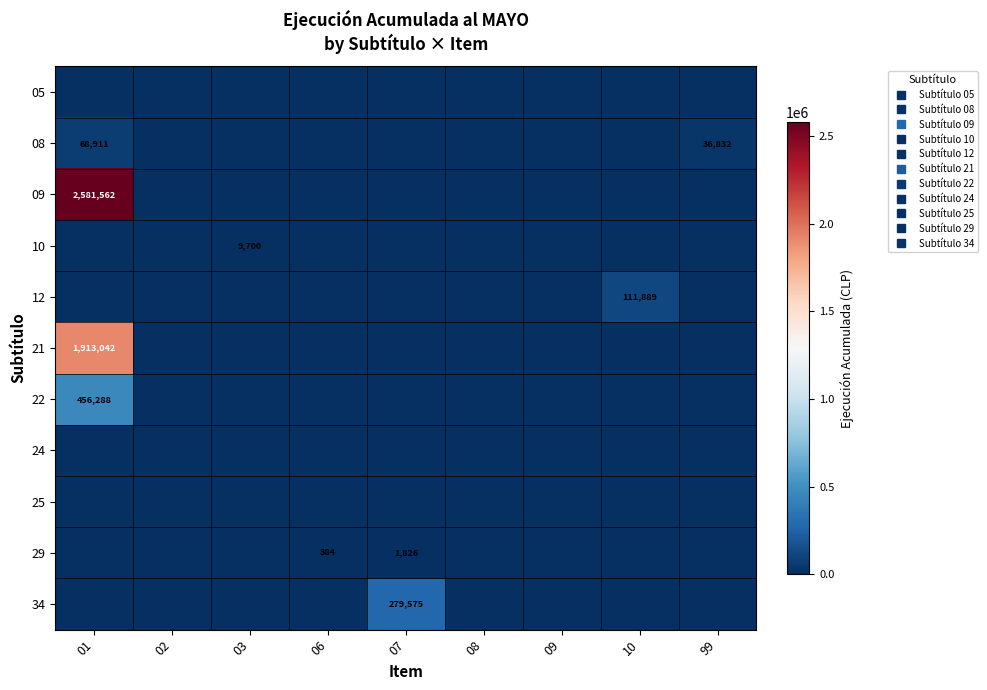

At how many categories does at least one series exceed 1377427?

1